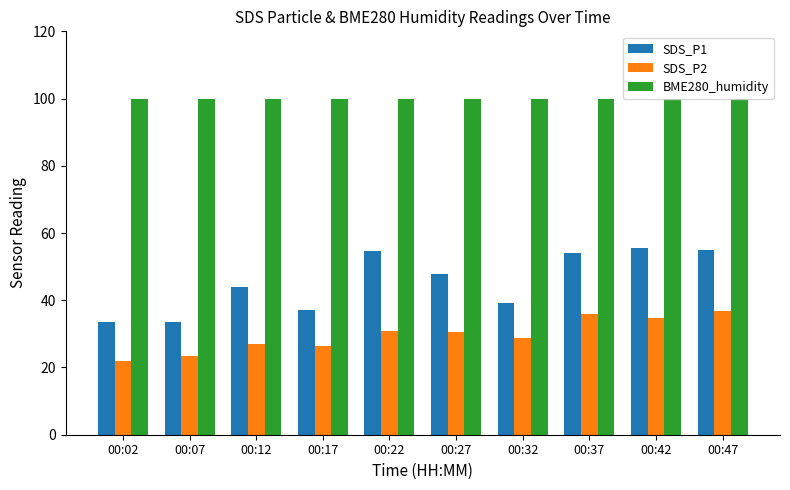

Rank the series by their average value, from highest to lowest.

BME280_humidity, SDS_P1, SDS_P2